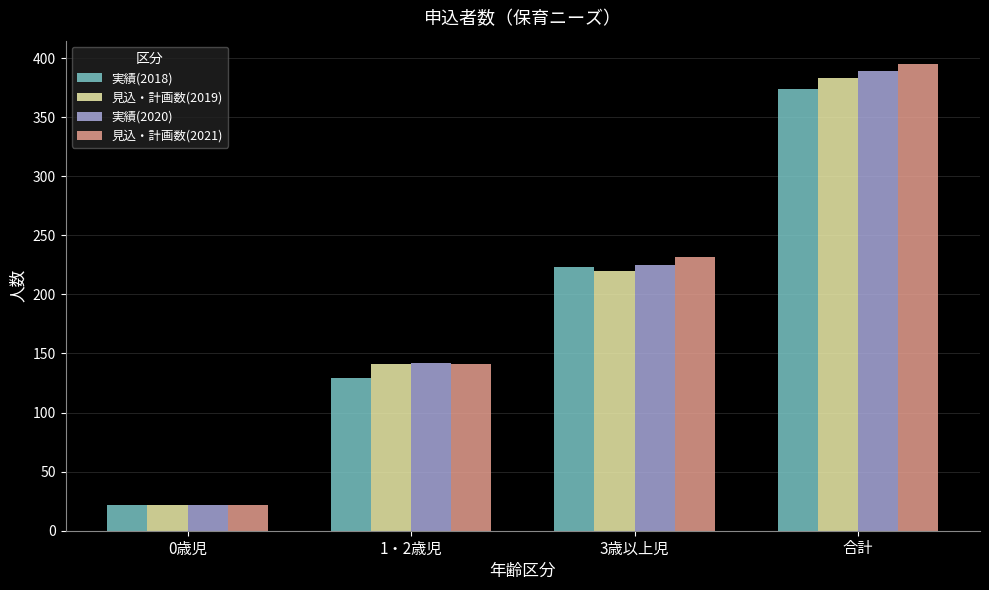

Which series has the widest spread of values?

見込・計画数(2021)